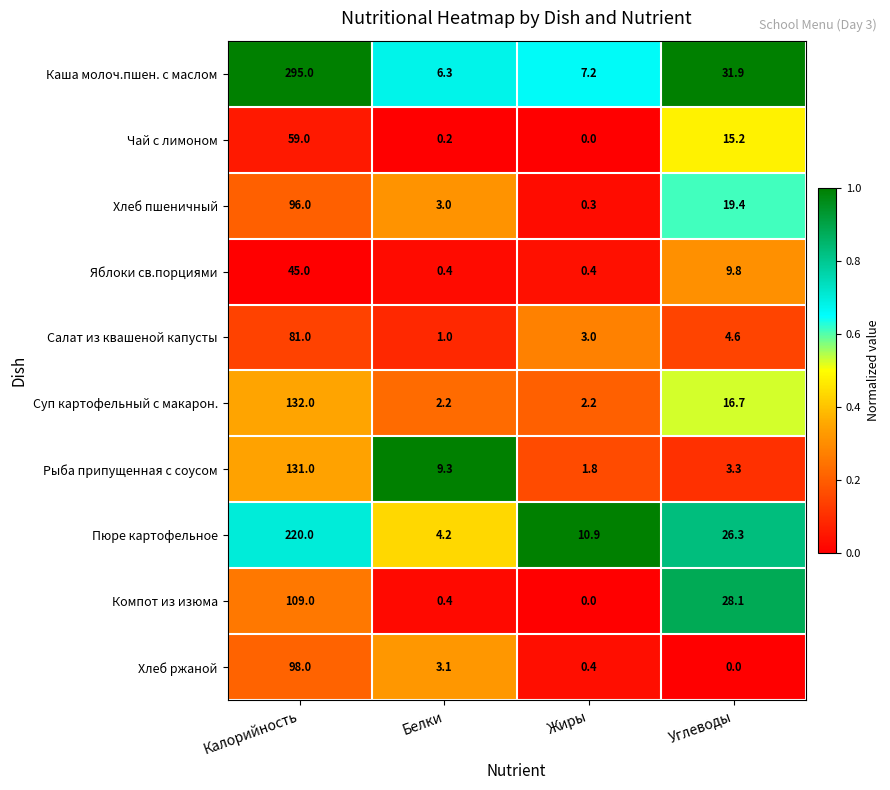

Rank the series by their maximum value, from lowest to highest.

Яблоки св.порциями, Чай с лимоном, Салат из квашеной капусты, Хлеб пшеничный, Хлеб ржаной, Компот из изюма, Рыба припущенная с соусом, Суп картофельный с макарон., Пюре картофельное, Каша молоч.пшен. с маслом